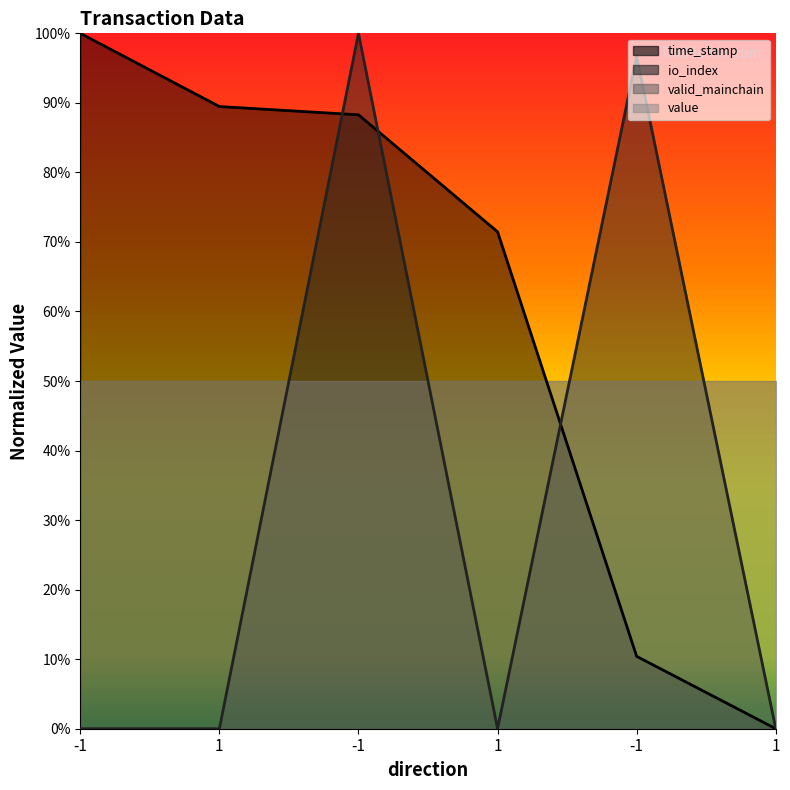

Does the chart have visible grid lines?

No